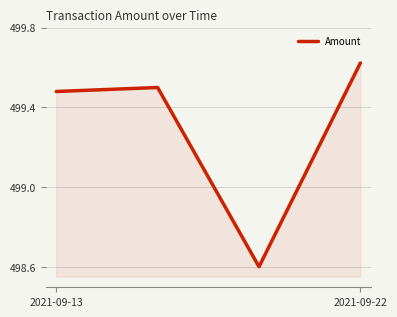

Count the values in the range 499 to 500.

3